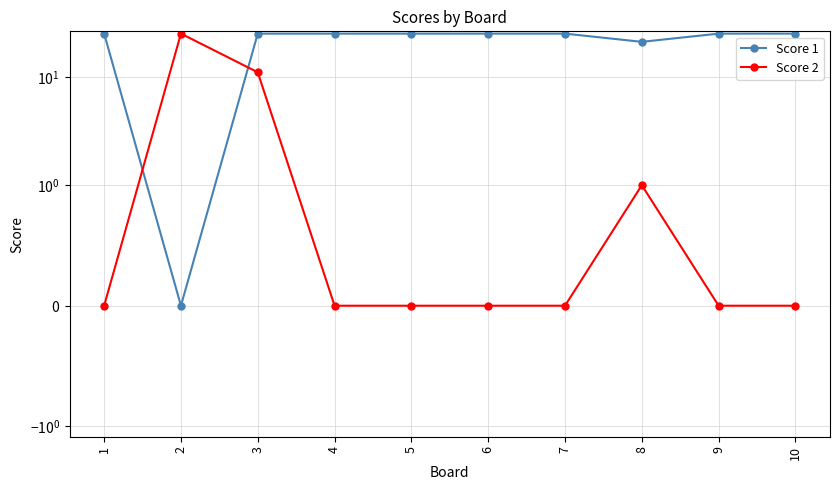

Where do Score 2 and Score 1 first cross each other?

1 and 2